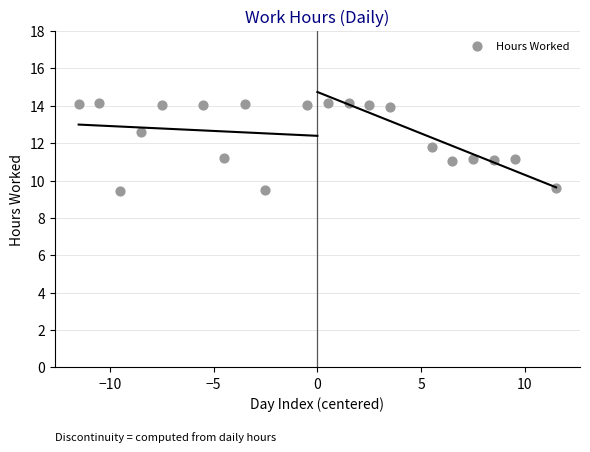

What is the range of Y values (max minus min)?

4.7